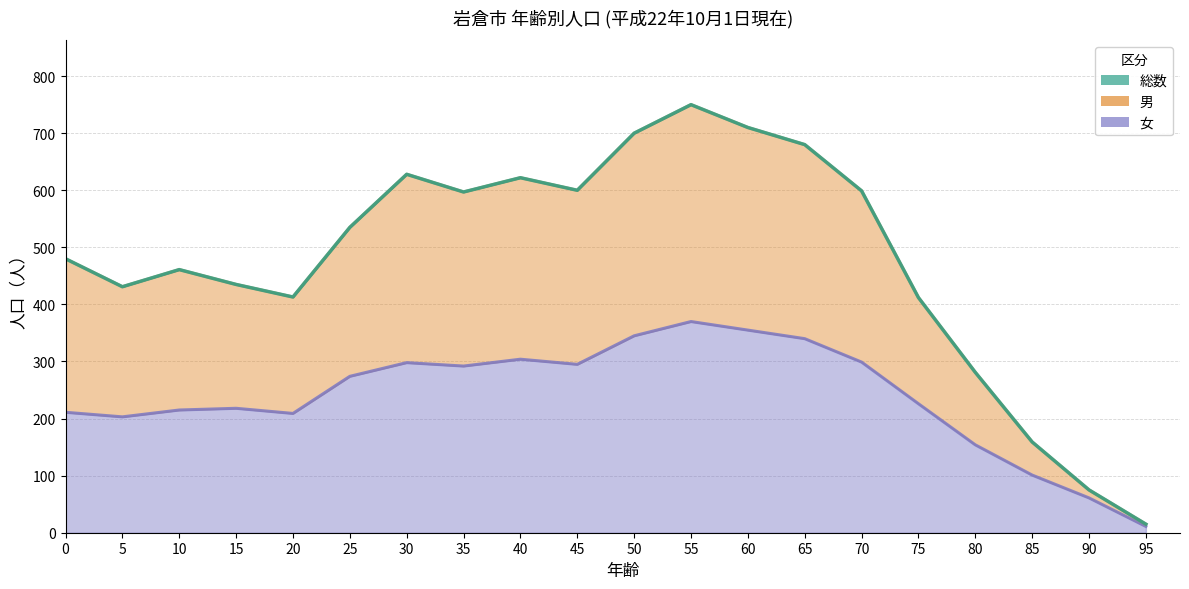

Rank the categories by 総数 value from highest to lowest.

55, 60, 50, 65, 30, 40, 45, 70, 35, 25, 0, 10, 15, 5, 20, 75, 80, 85, 90, 95